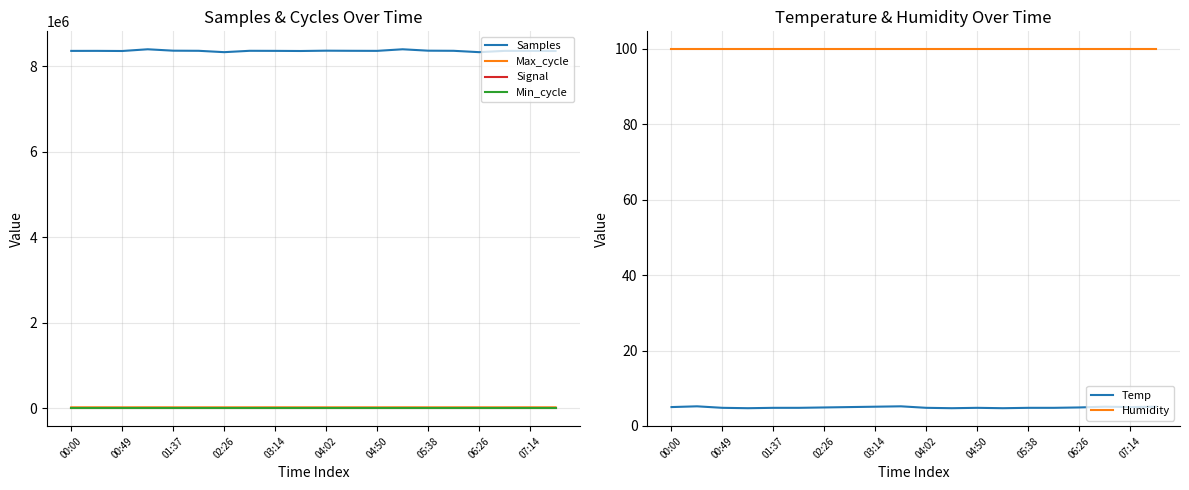

True or false: Min_cycle and Samples cross at least once.

False